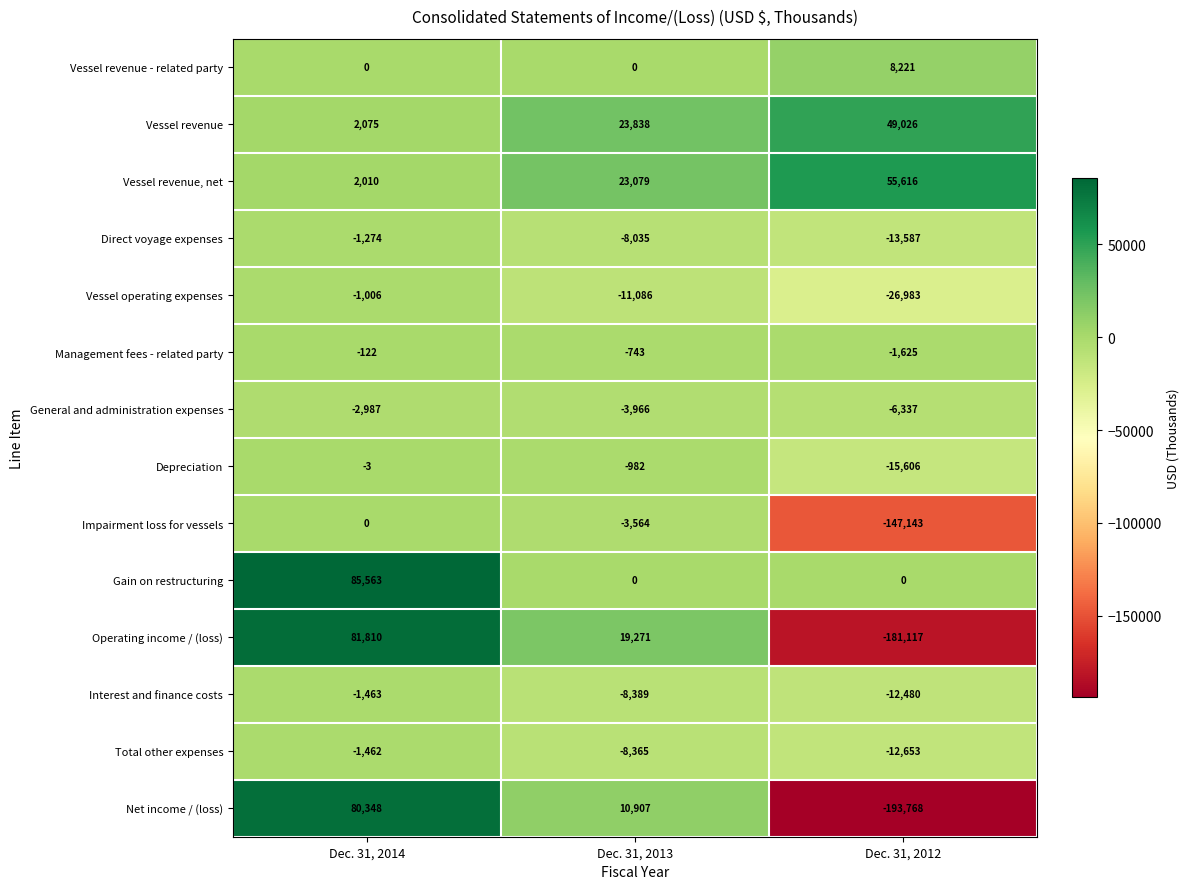

Rank the categories by General and administration expenses value from highest to lowest.

Dec. 31, 2014, Dec. 31, 2013, Dec. 31, 2012